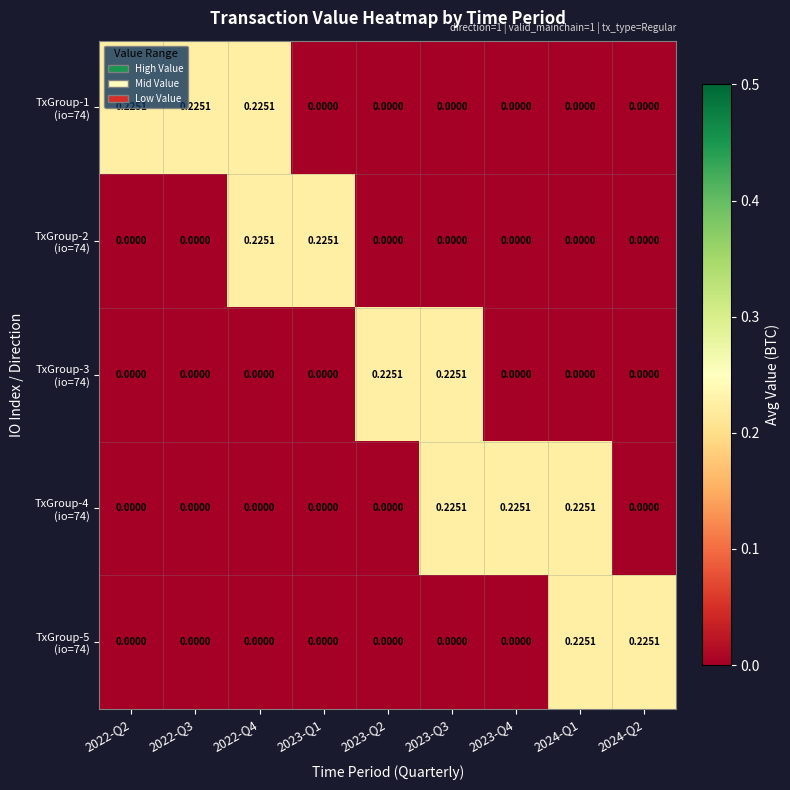

Between 2023-Q4 and 2022-Q3, which is larger?

2022-Q3